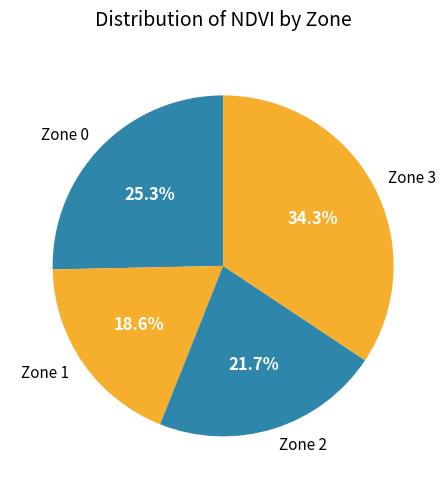

To the nearest percent, what is the difference between the largest and smallest slice percentages?

16%